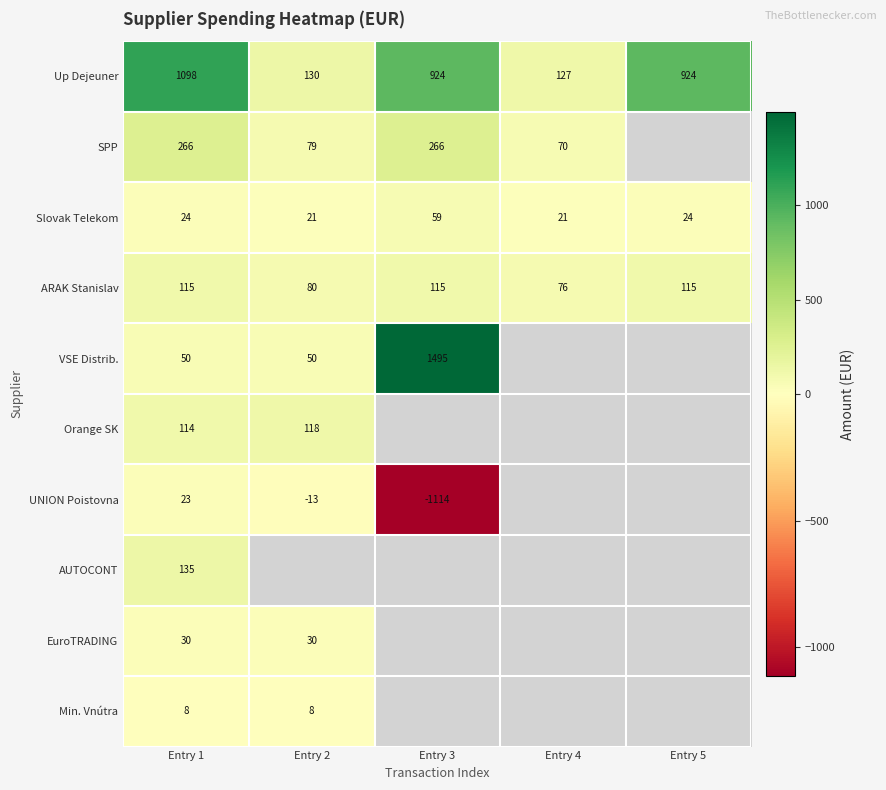

The SPP series shows 367.6 at Entry 3. True or false?

False